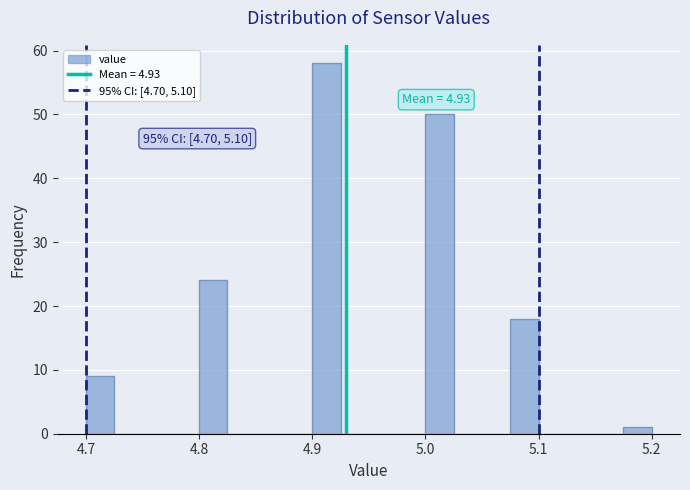

Around what value on the x-axis is the tallest bar? Give the approximate position of its centre, as read against the axis.

4.91